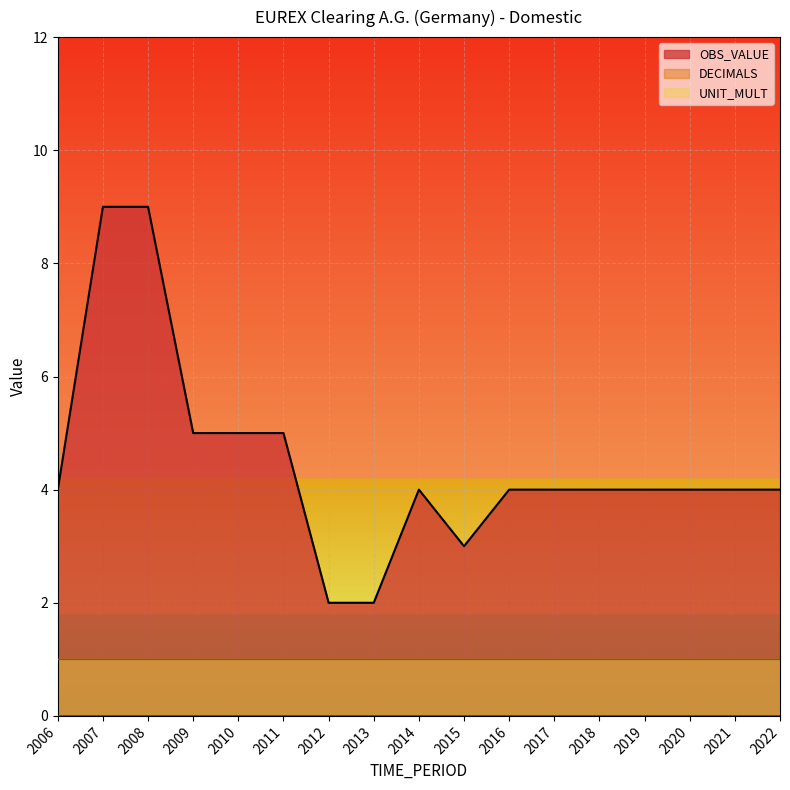

The value of OBS_VALUE at 2017 is 4. True or false?

True